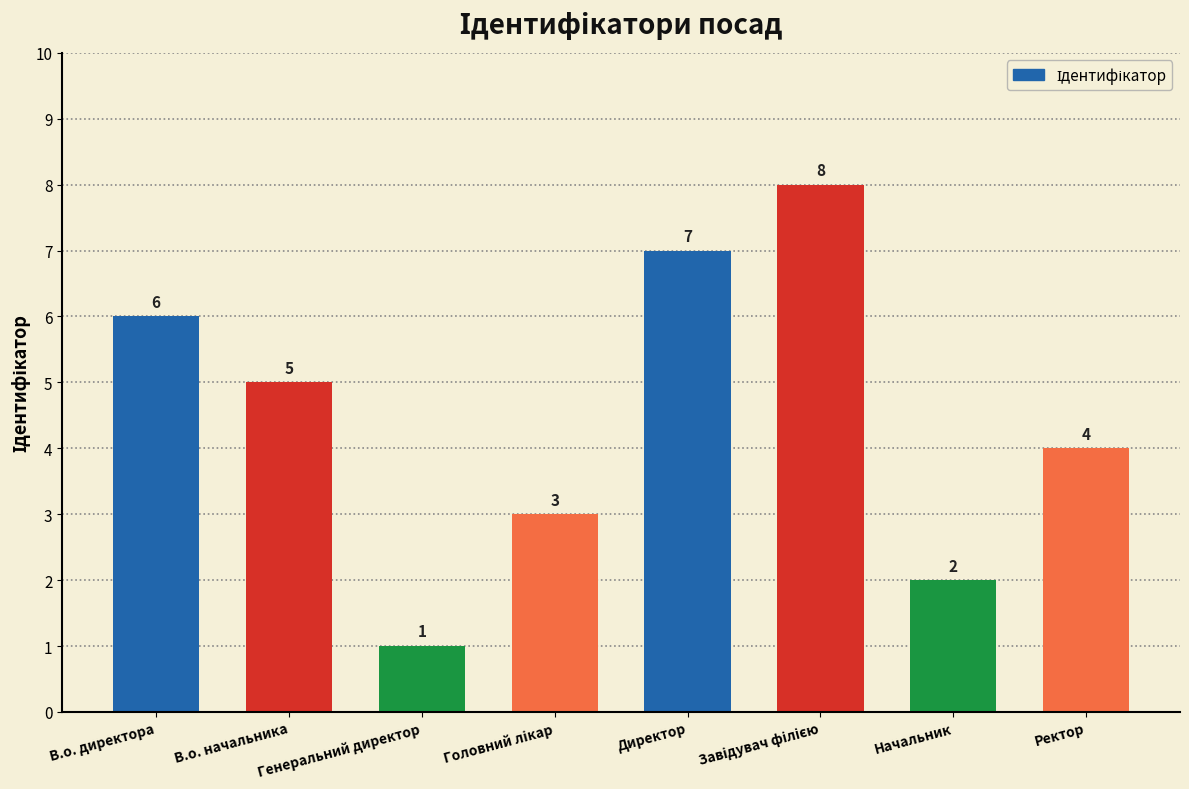

What is the smallest value displayed?

1